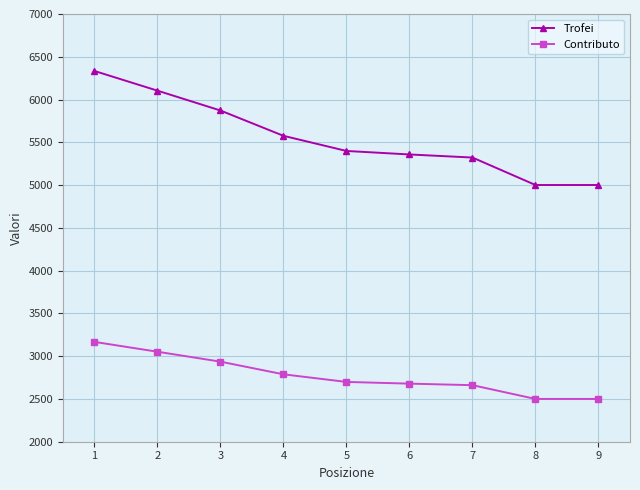

True or false: Trofei has more than 1 interior local peaks.

False